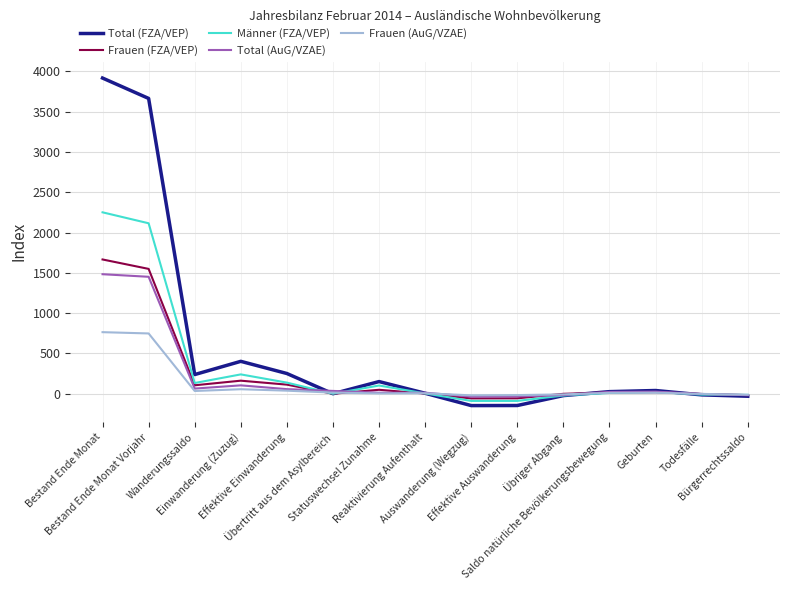

At how many categories does at least one series exceed 2625?

2